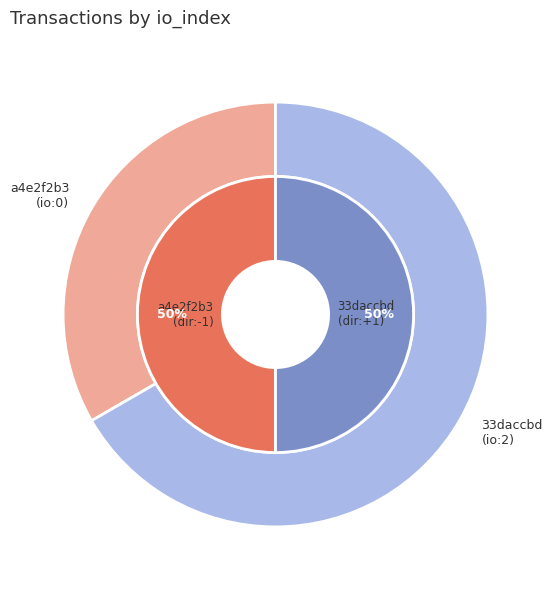

Do io_index and direction together represent more than half of the pie?

Yes